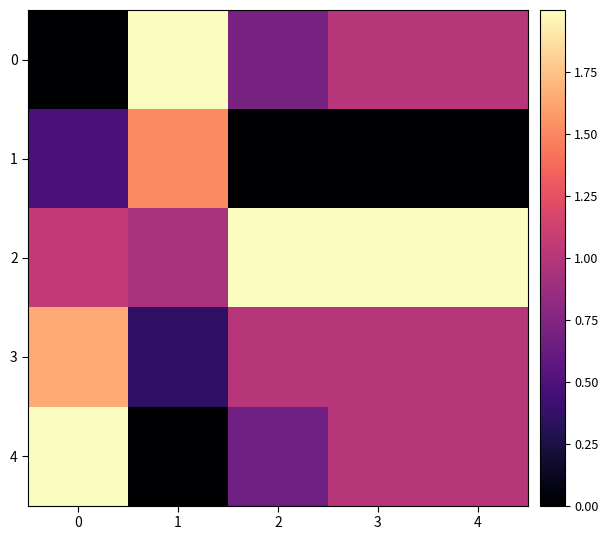

What is the total value across all series at 3?

5.0